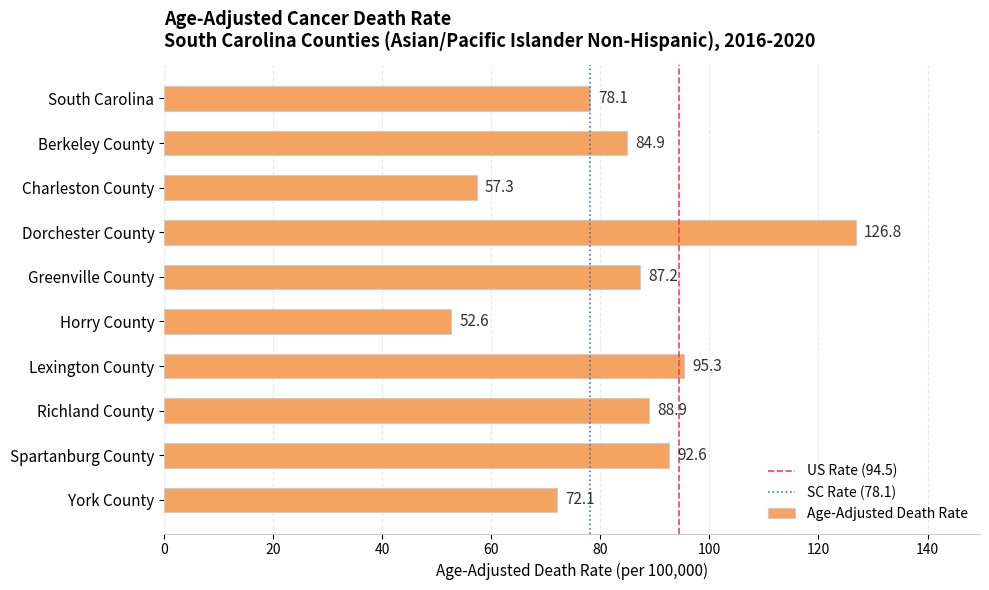

At which label is the value closest to 89?

Richland County